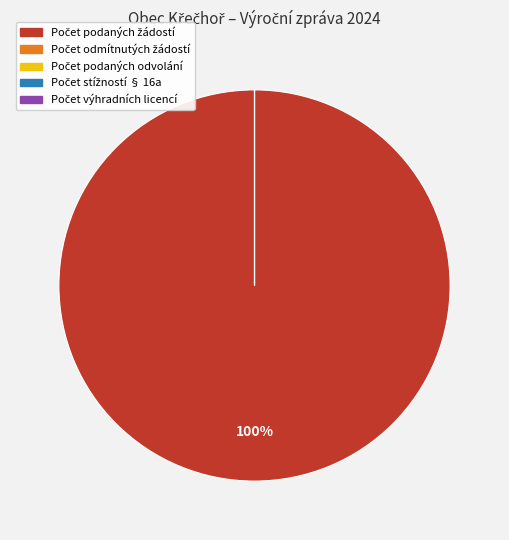

The Počet odmítnutých žádostí slice represents 11% of the pie. True or false?

False